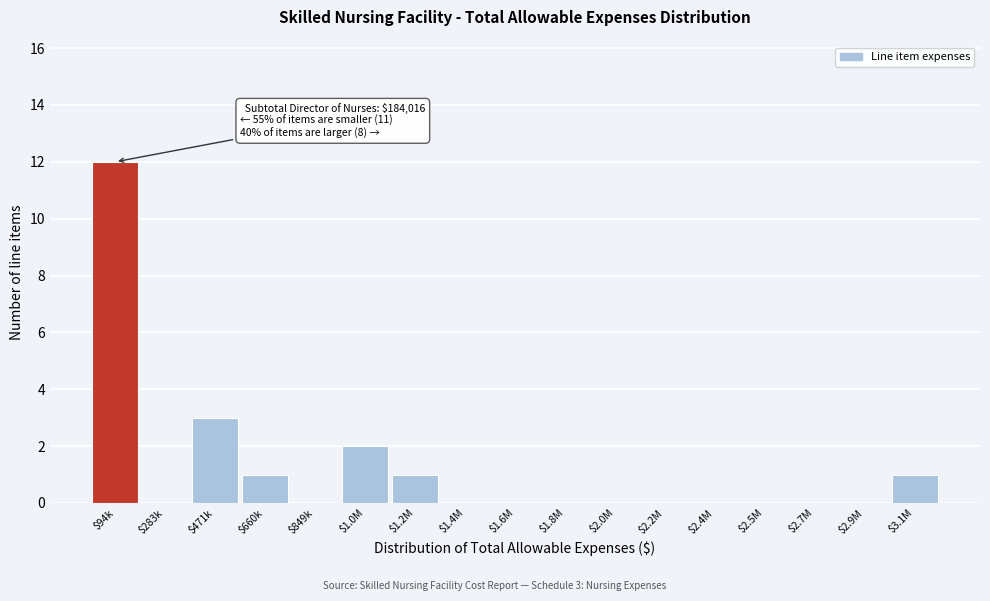

What is the maximum value shown in the chart?

12